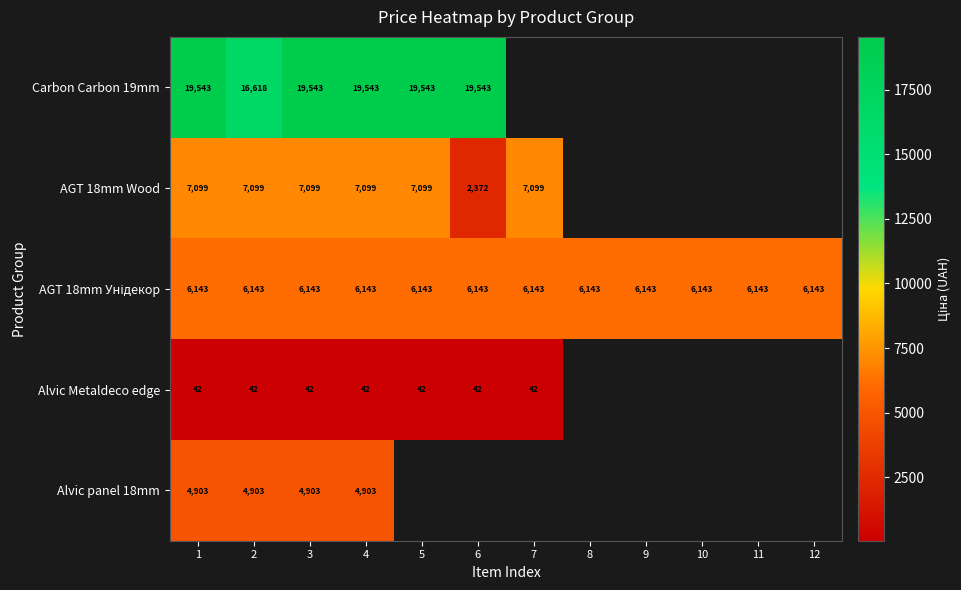

What is the total value across all series at 4?

37730.0